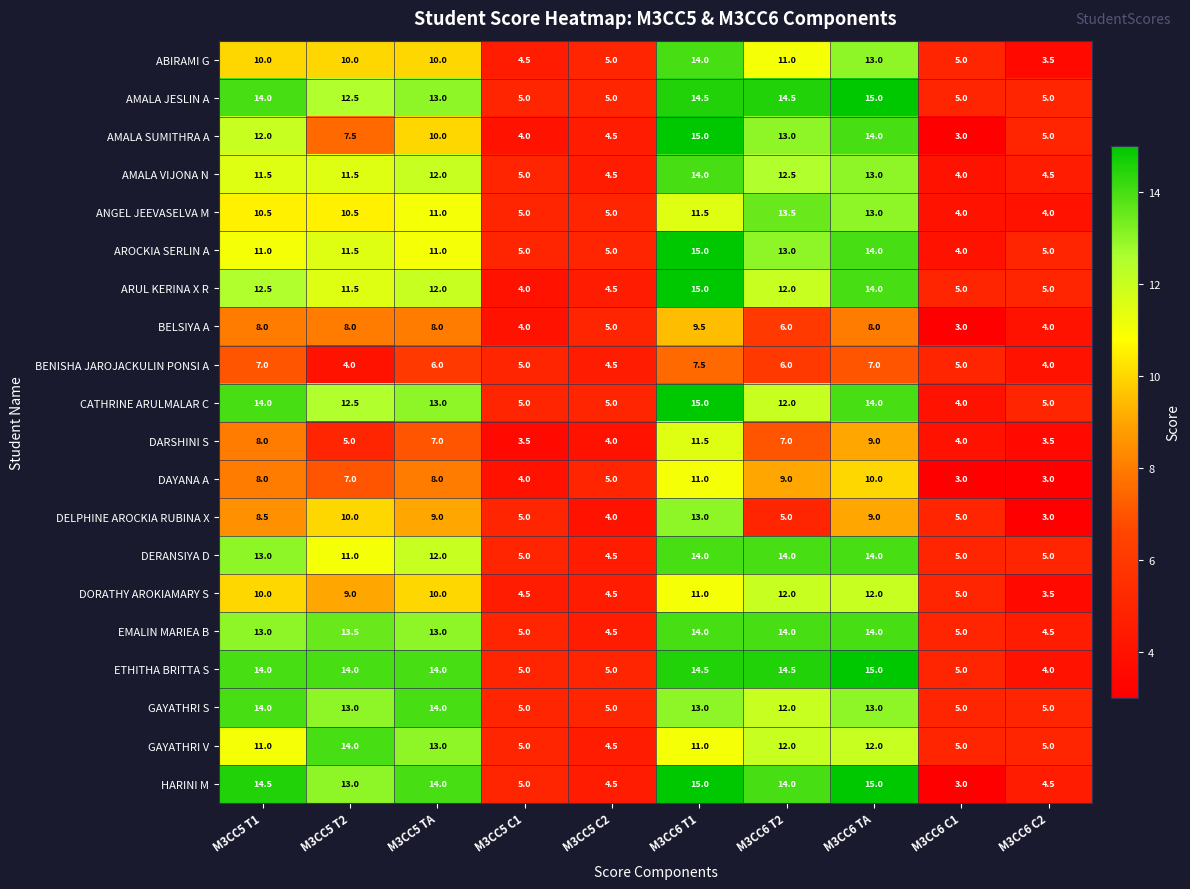

True or false: DERANSIYA D has a value of 11.0 at M3CC5 T2.

True